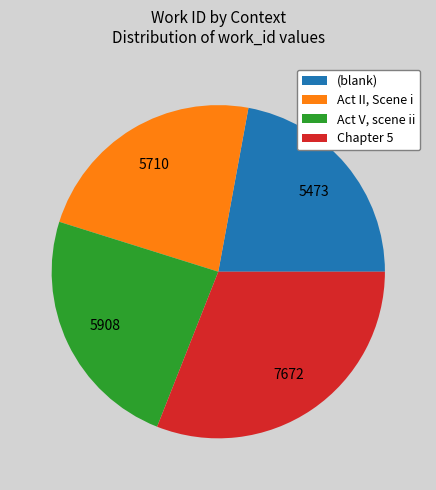

Does any single category account for the majority?

No